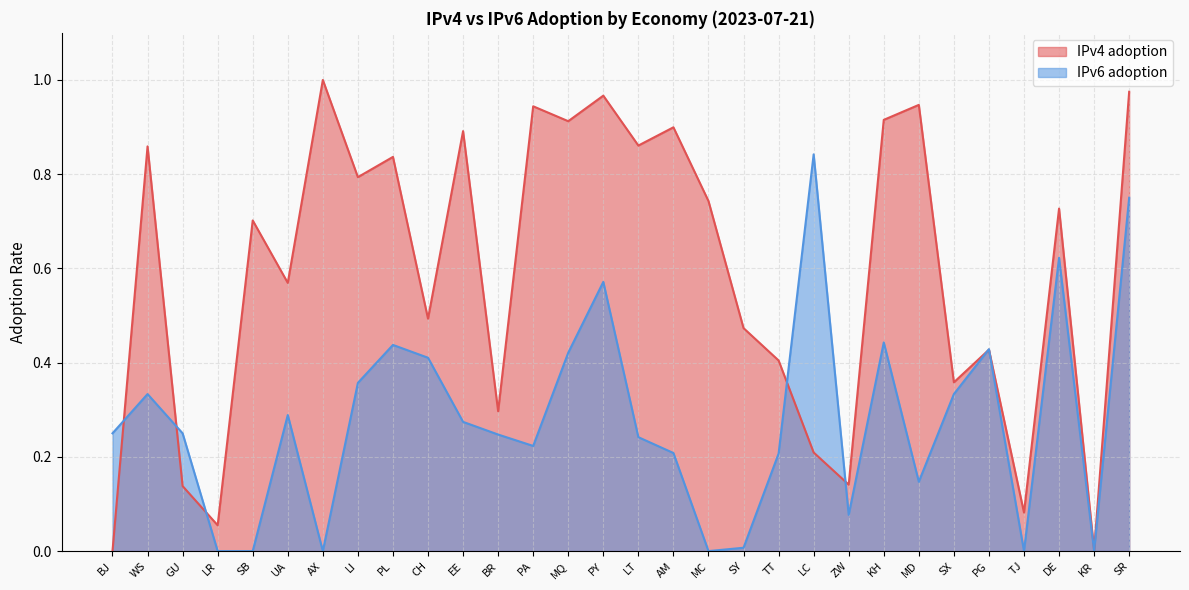

How many lines are shown in the chart?

2